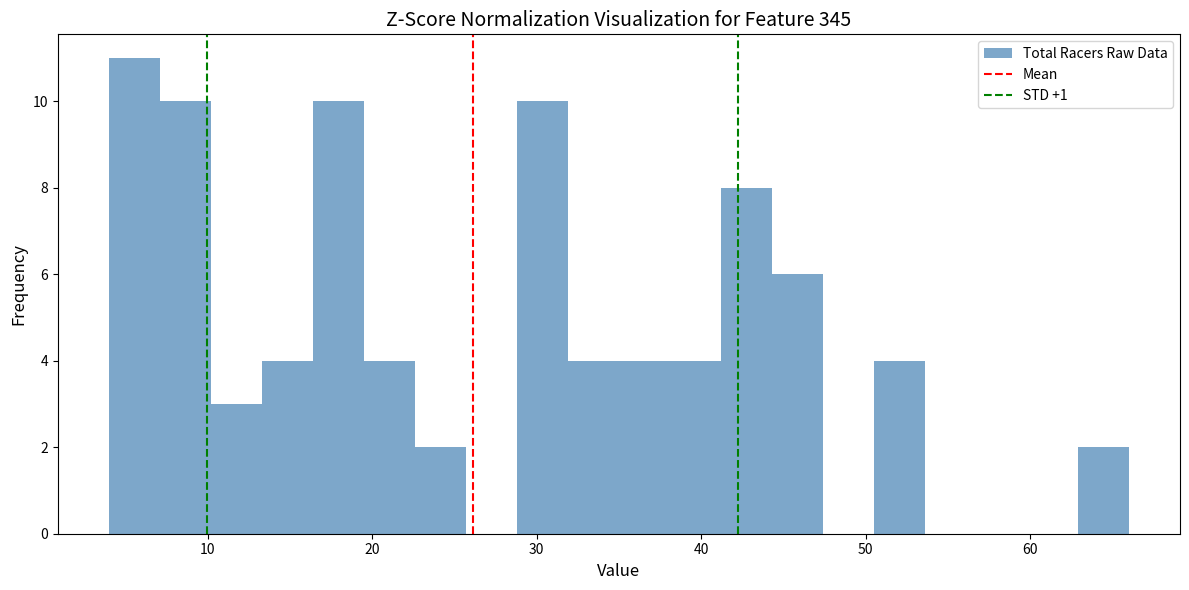

Around what value on the x-axis is the tallest bar? Give the approximate position of its centre, as read against the axis.

6